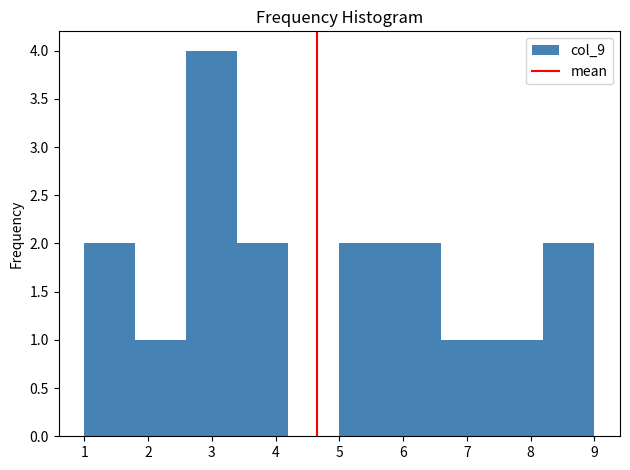

How tall is the bar that spans 2.6 to 3.4 on the x-axis? The values are not printed on the chart, so give them approximately, as read against the axis.

4